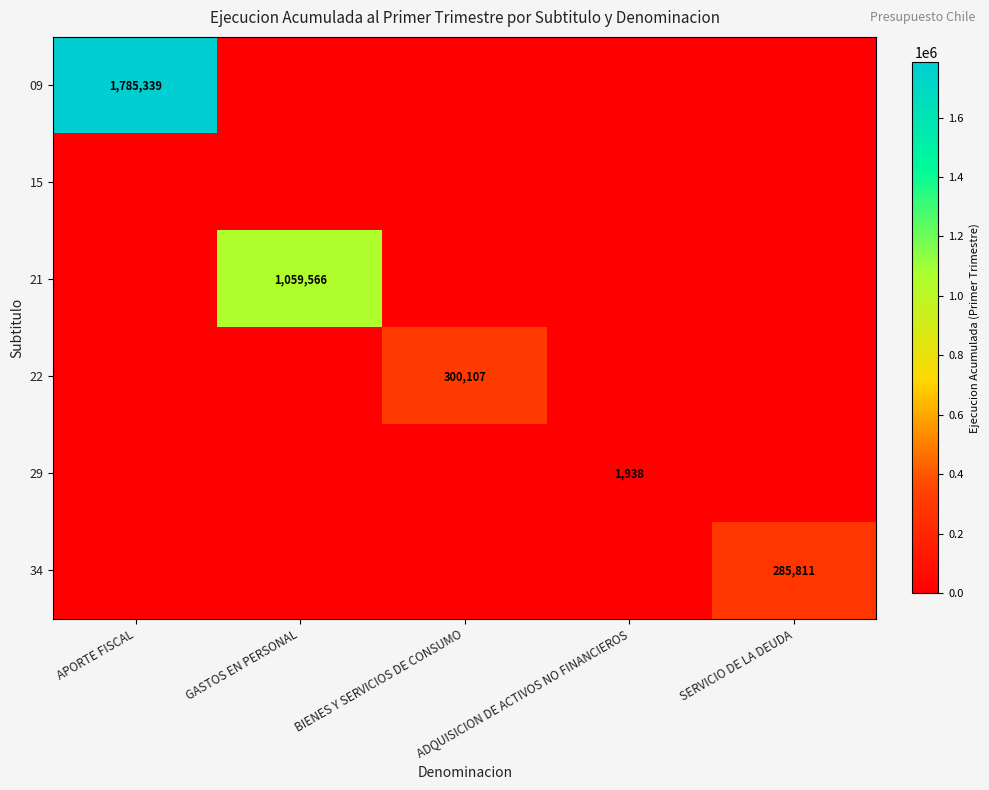

The value of 09 at APORTE FISCAL is 1149190. True or false?

False